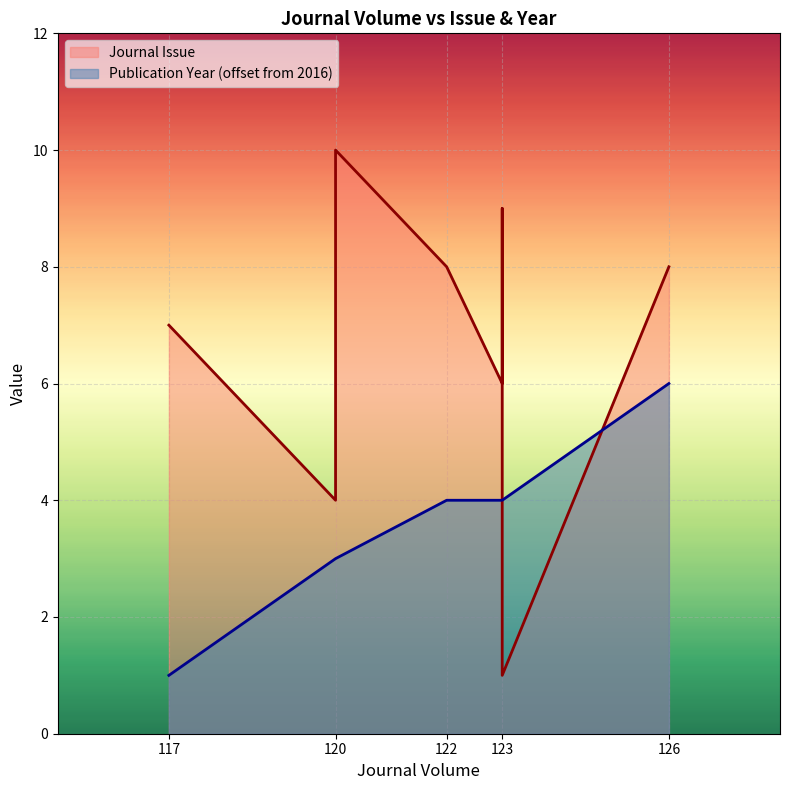

What are all the series names shown in the legend?

Journal Issue, Publication Year